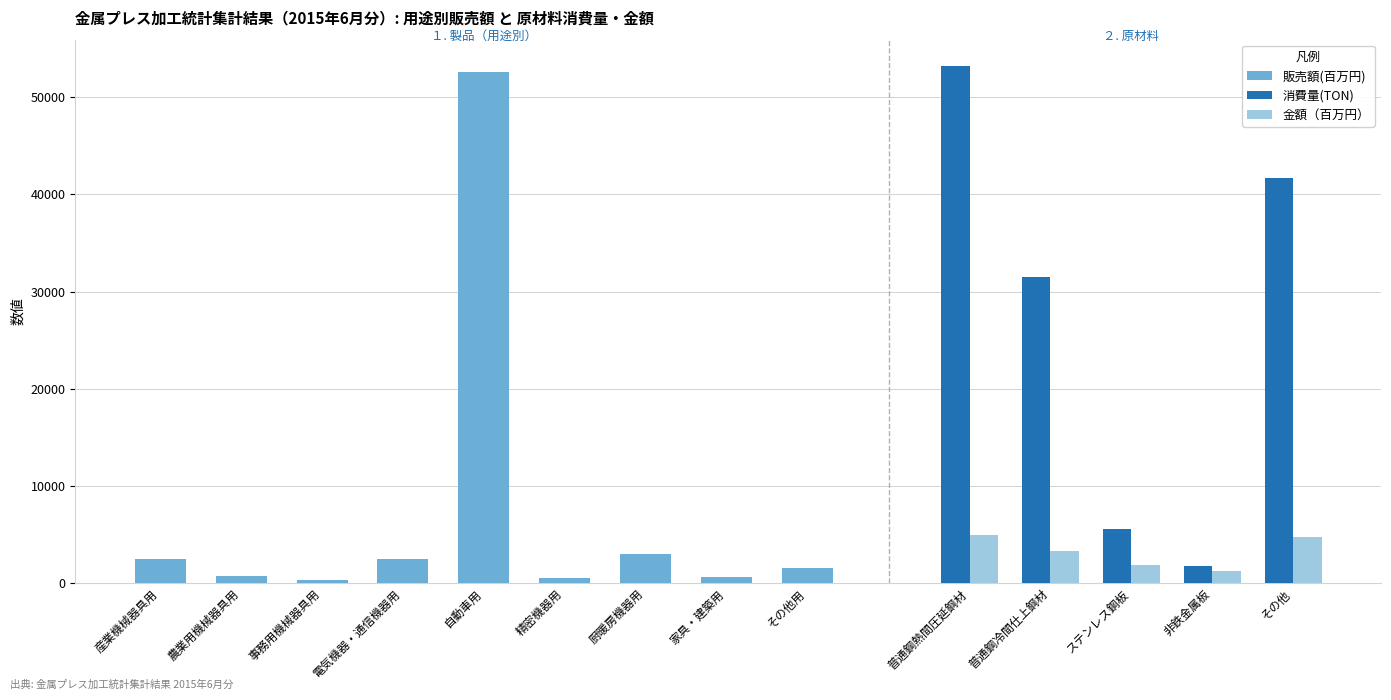

The value at 農業用機械器具用 is 688. True or false?

True